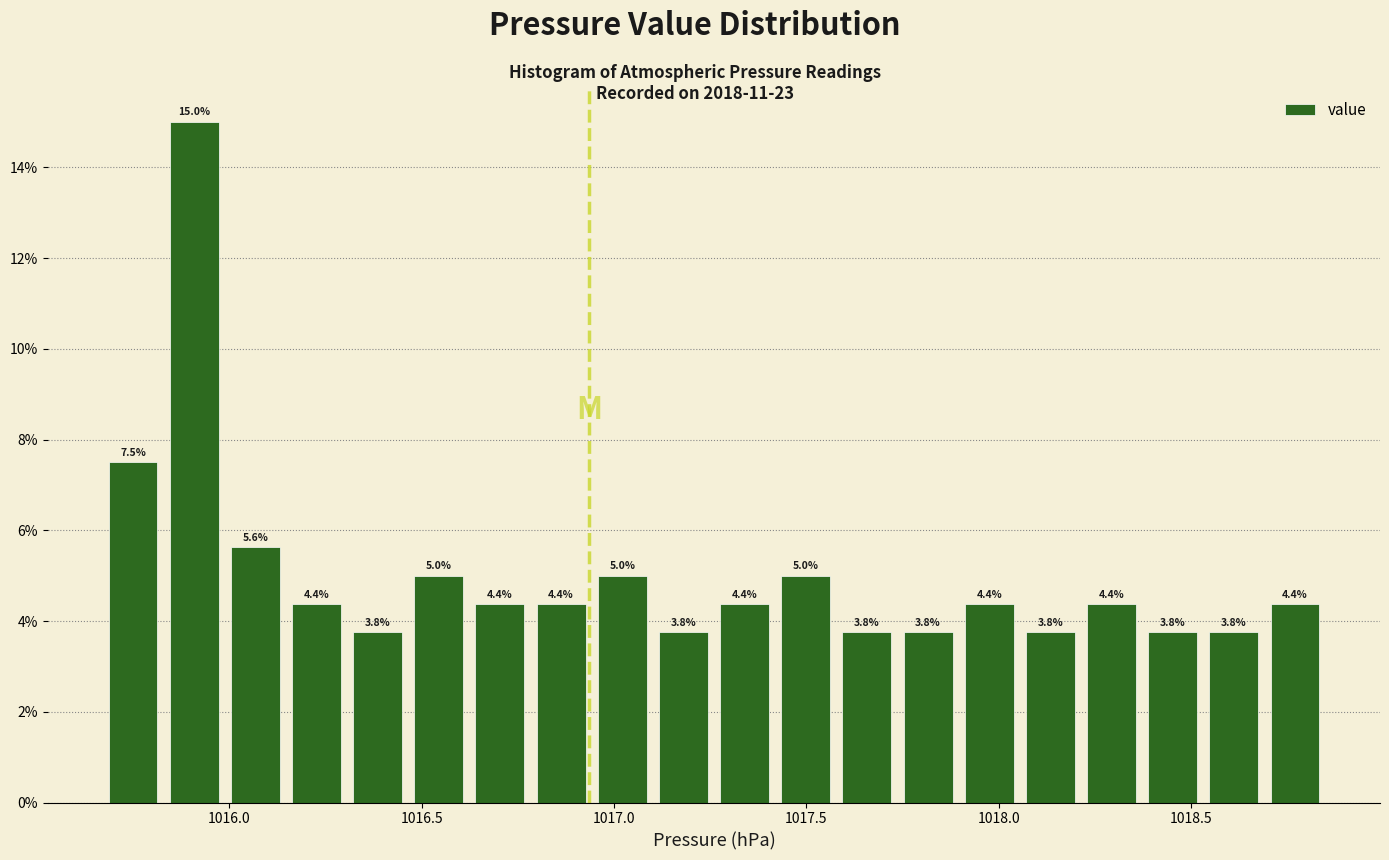

Read against the x-axis, roughly where is the centre of the tallest bar?

1015.90